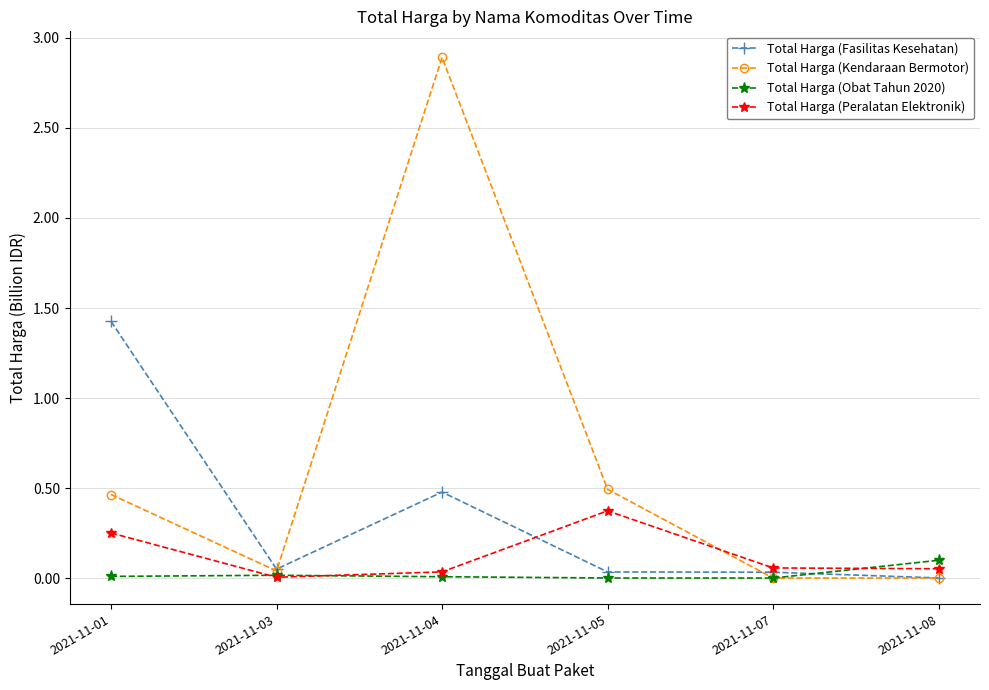

What is the difference between the maximum and minimum values in the Total Harga (Kendaraan Bermotor) series?

2.9